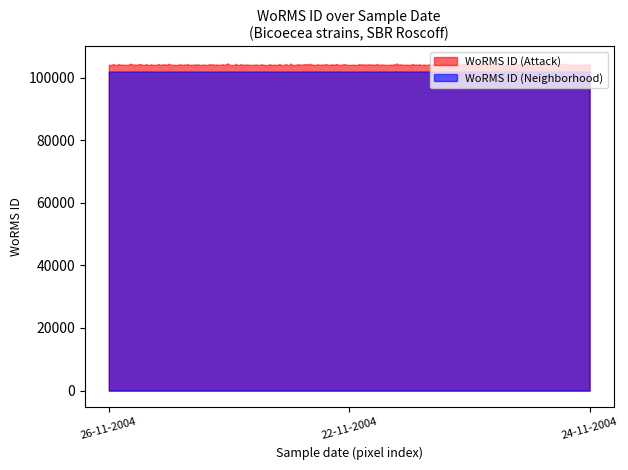

What is the average value?

103997